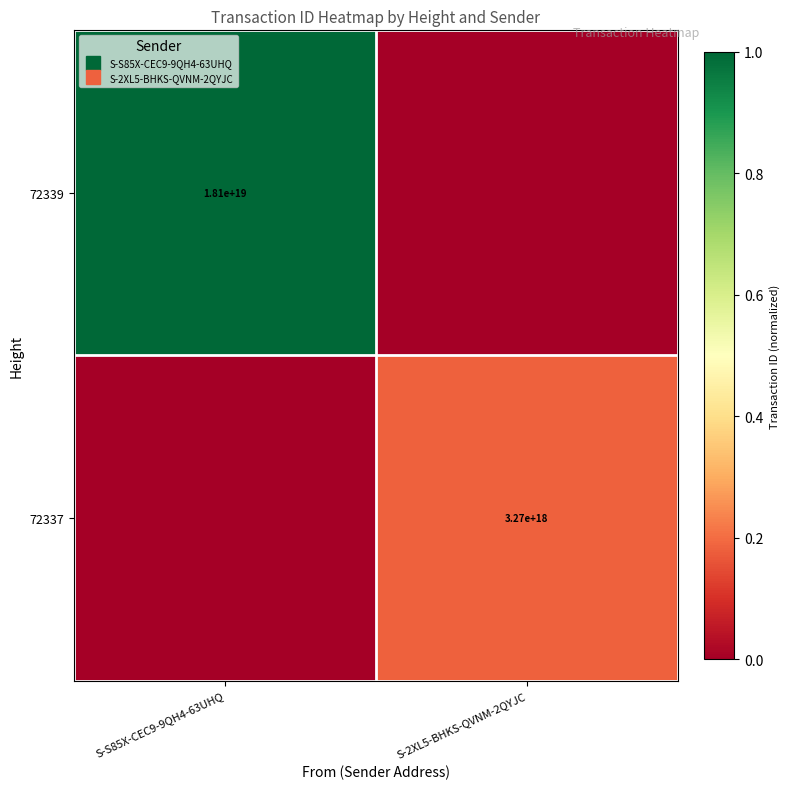

Is it true that 72339 equals 1.4 at S-S85X-CEC9-9QH4-63UHQ?

False